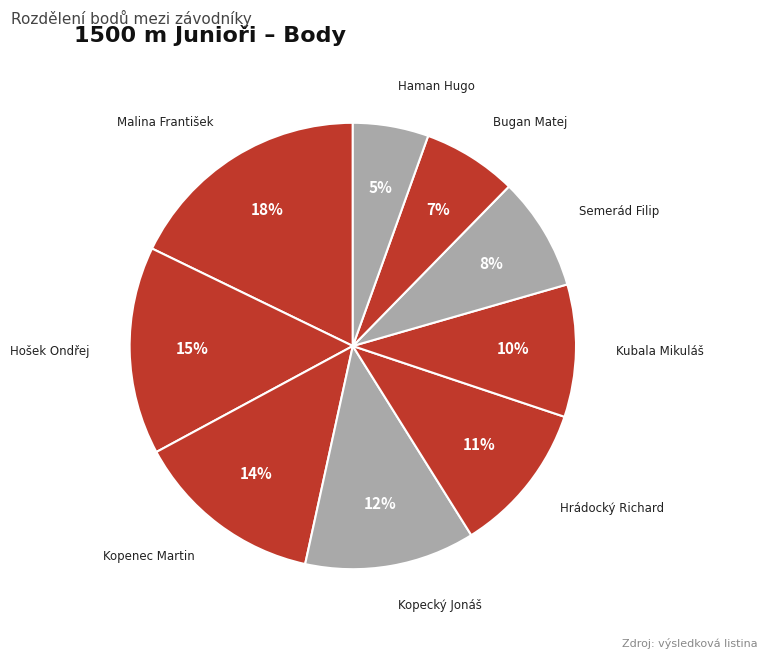

Is it true that Kopenec Martin is 14% of the pie?

True